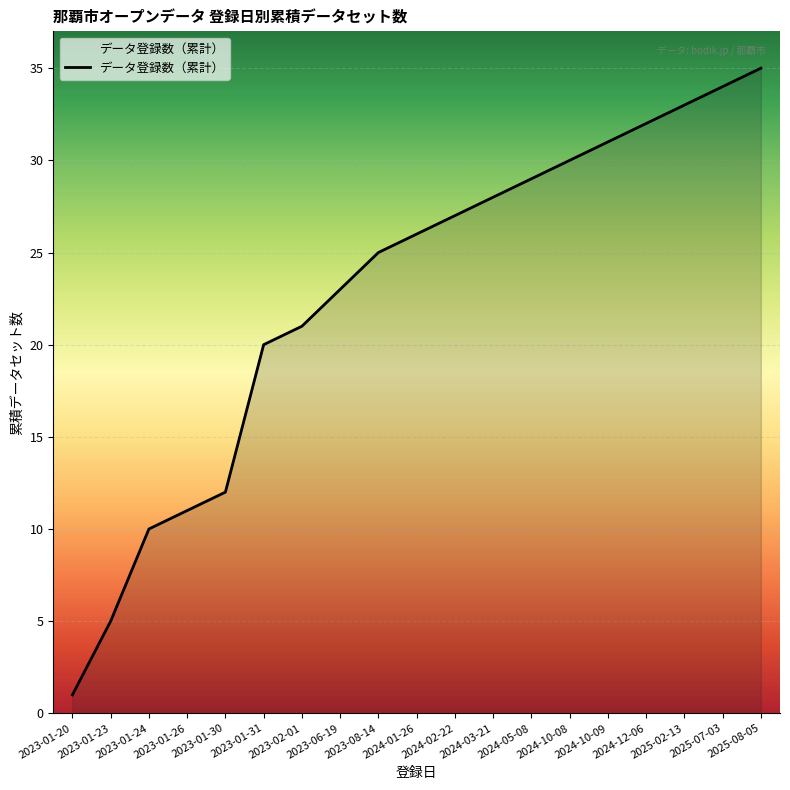

Which label corresponds to the largest value in the chart?

2025-08-05